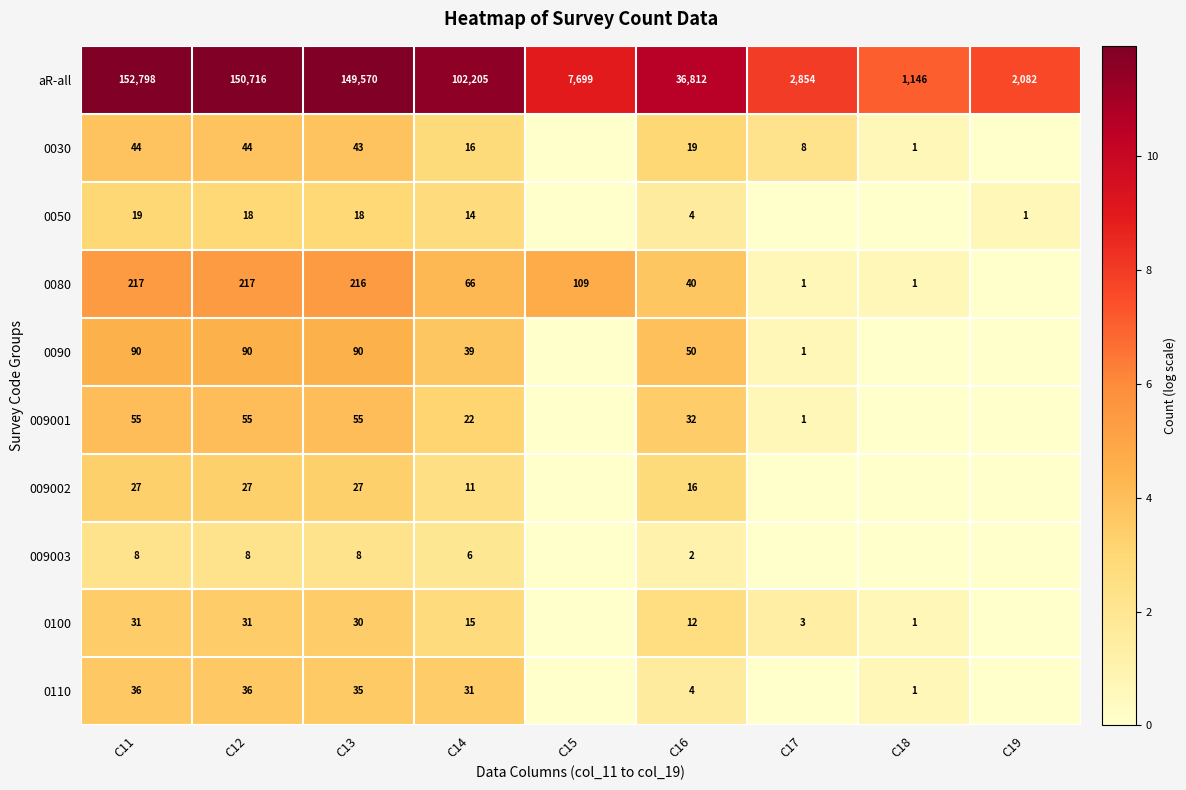

Between C17 and C18, which is larger?

C17